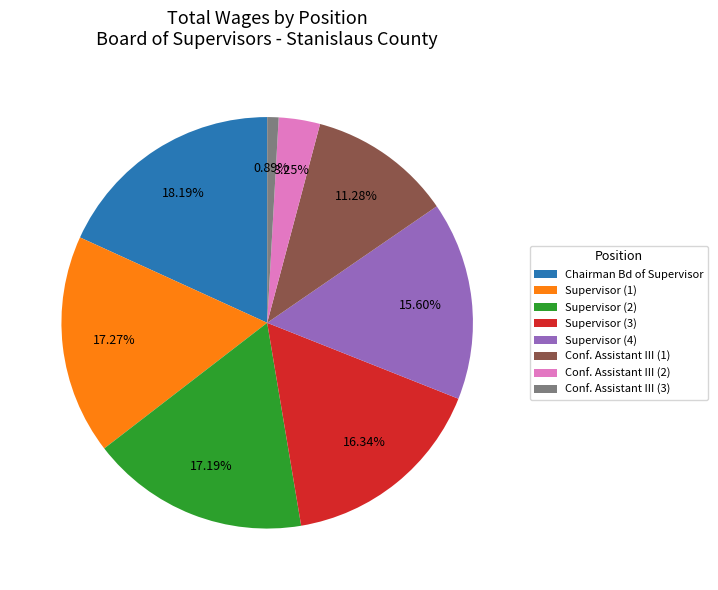

Does Chairman Bd of Supervisor account for over 50% of the chart?

No